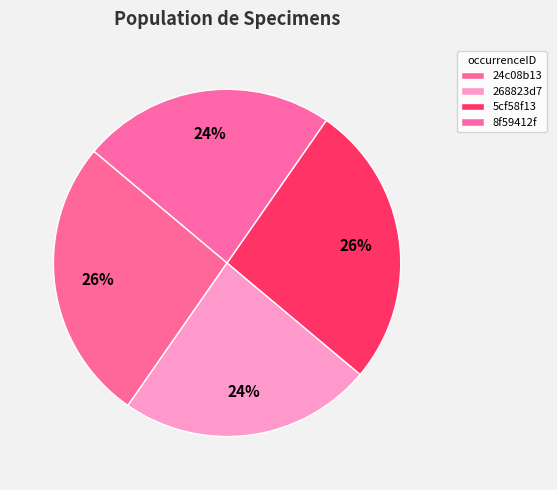

What percentage is NOT represented by 8f59412f?

76.4%